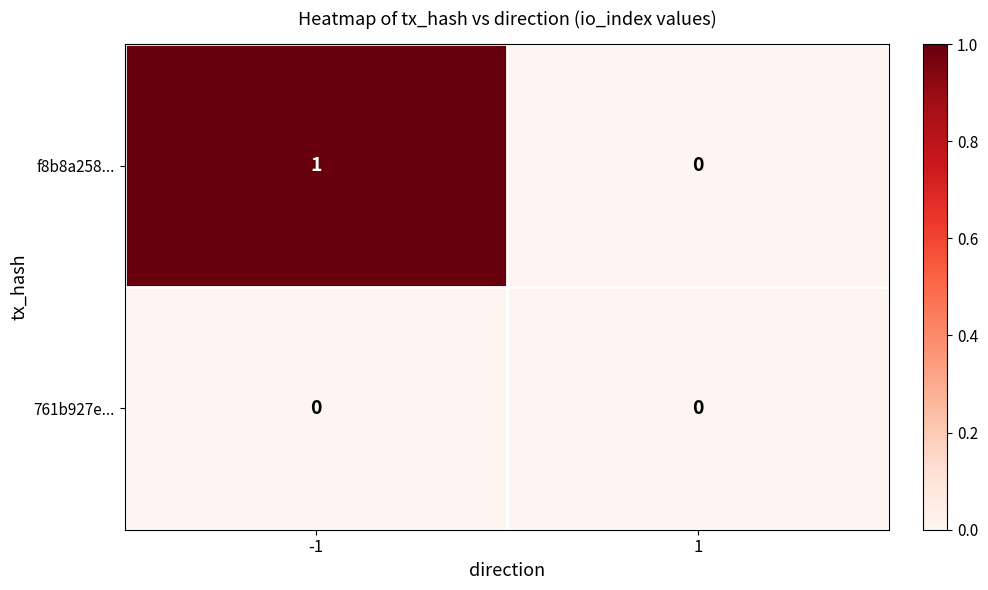

Which series changed the most between -1 and 1?

f8b8a258...